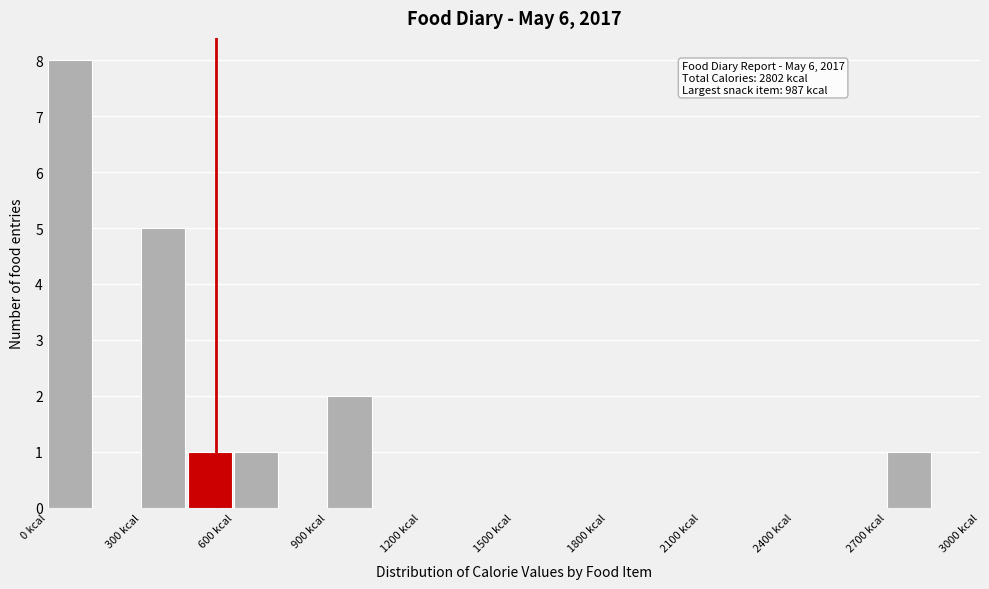

Around what value on the x-axis is the tallest bar? Give the approximate position of its centre, as read against the axis.

50